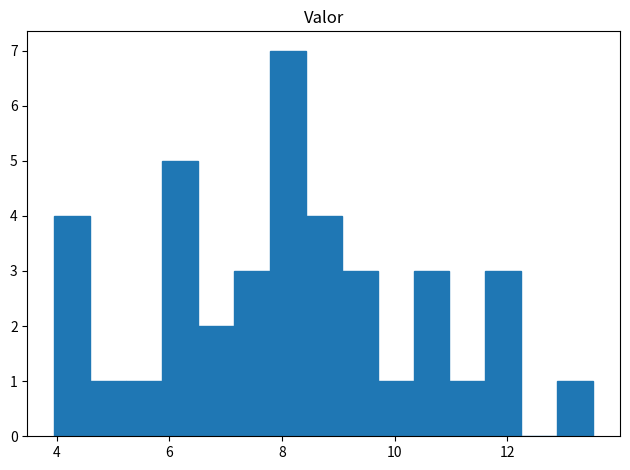

Around what value on the x-axis is the tallest bar? Give the approximate position of its centre, as read against the axis.

8.2